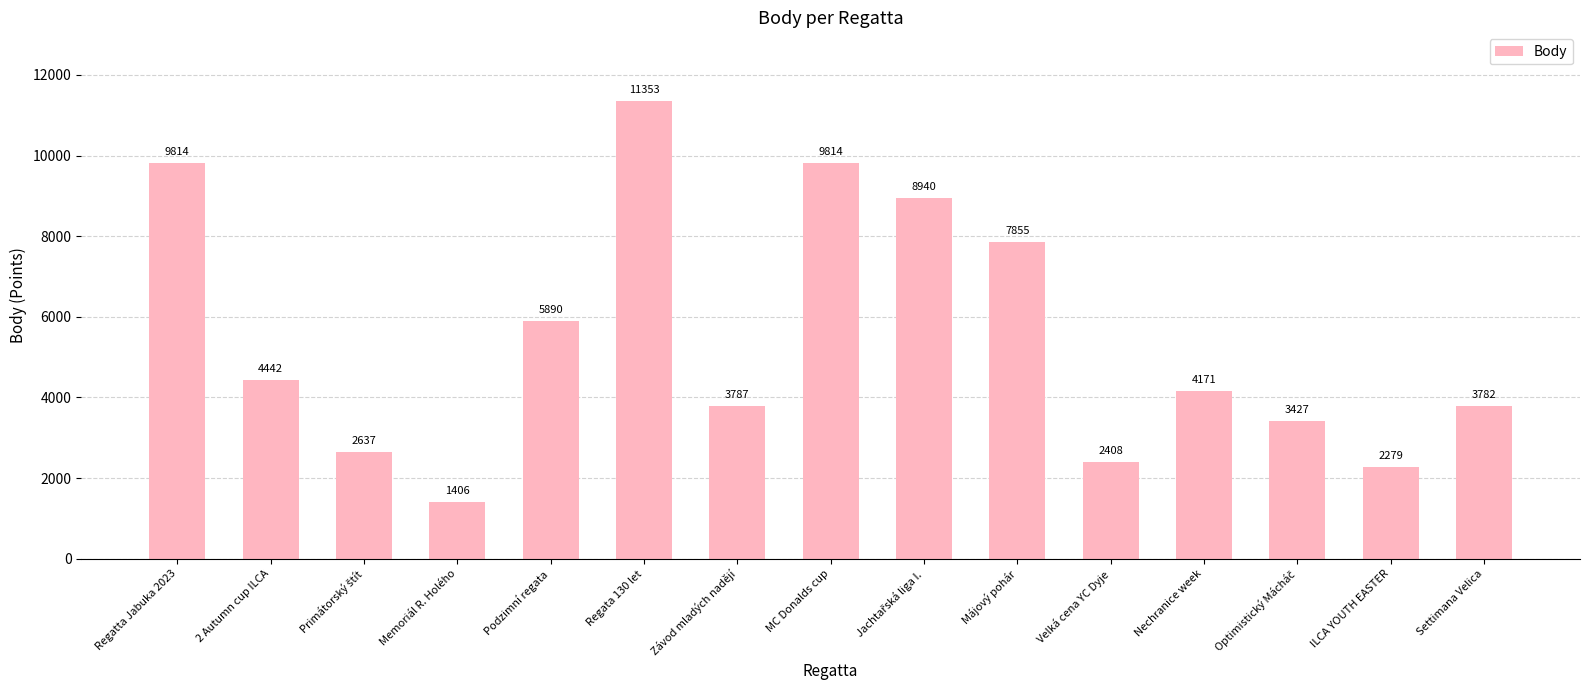

Reading right to left, transcribe all the data shown in this chart.

3782	2279	3427	4171	2408	7855	8940	9814	3787	11353	5890	1406	2637	4442	9814